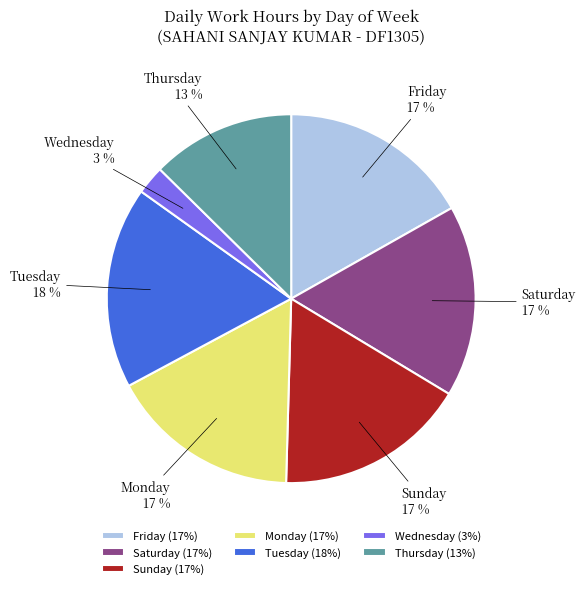

Between Thursday and Monday, which is larger?

Monday